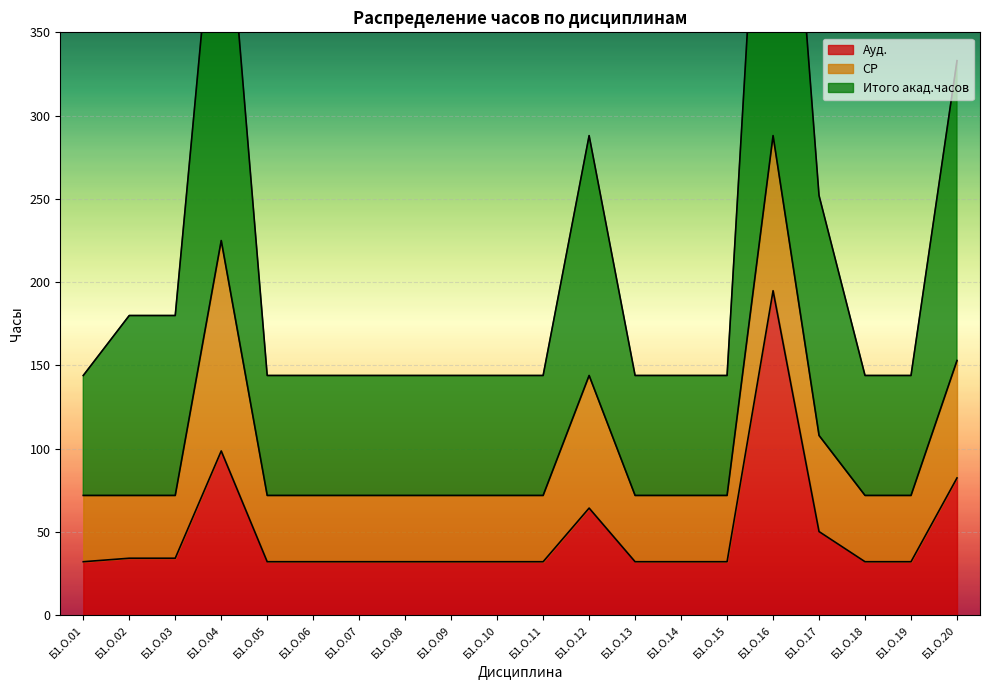

What is the difference between the maximum and second lowest values in the Итого акад.часов series?

468.0